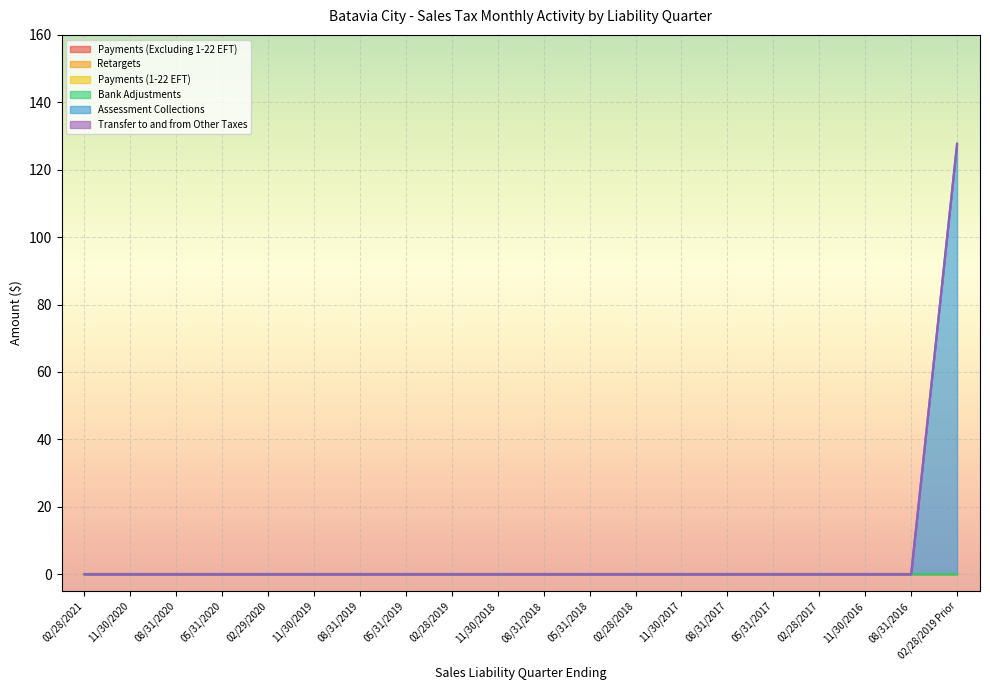

Reading left to right, extract all data points from this chart.

Payments (Excluding 1-22 EFT): 0.0	0.0	0.0	0.0	0.0	0.0	0.0	0.0	0.0	0.0	0.0	0.0	0.0	0.0	0.0	0.0	0.0	0.0	0.0	0.0
Retargets: 0.0	0.0	0.0	0.0	0.0	0.0	0.0	0.0	0.0	0.0	0.0	0.0	0.0	0.0	0.0	0.0	0.0	0.0	0.0	0.0
Payments (1-22 EFT): 0.0	0.0	0.0	0.0	0.0	0.0	0.0	0.0	0.0	0.0	0.0	0.0	0.0	0.0	0.0	0.0	0.0	0.0	0.0	0.0
Bank Adjustments: 0.0	0.0	0.0	0.0	0.0	0.0	0.0	0.0	0.0	0.0	0.0	0.0	0.0	0.0	0.0	0.0	0.0	0.0	0.0	0.0
Assessment Collections: 0.0	0.0	0.0	0.0	0.0	0.0	0.0	0.0	0.0	0.0	0.0	0.0	0.0	0.0	0.0	0.0	0.0	0.0	0.0	127.7
Transfer to and from Other Taxes: 0.0	0.0	0.0	0.0	0.0	0.0	0.0	0.0	0.0	0.0	0.0	0.0	0.0	0.0	0.0	0.0	0.0	0.0	0.0	0.0